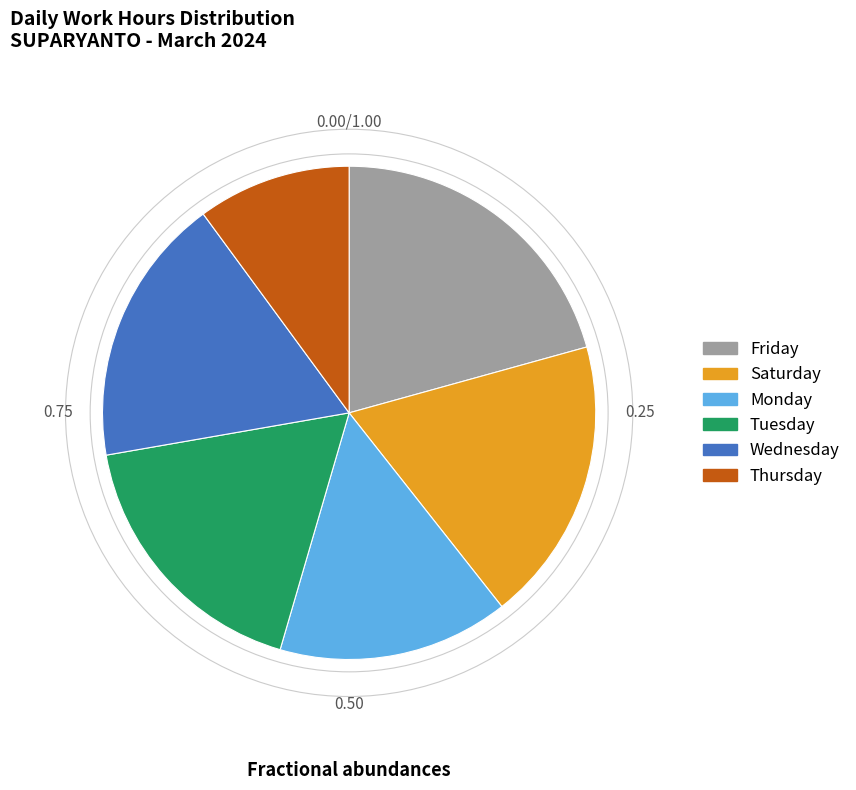

What is the ratio of the value at Wednesday to the value at Monday?

1.2